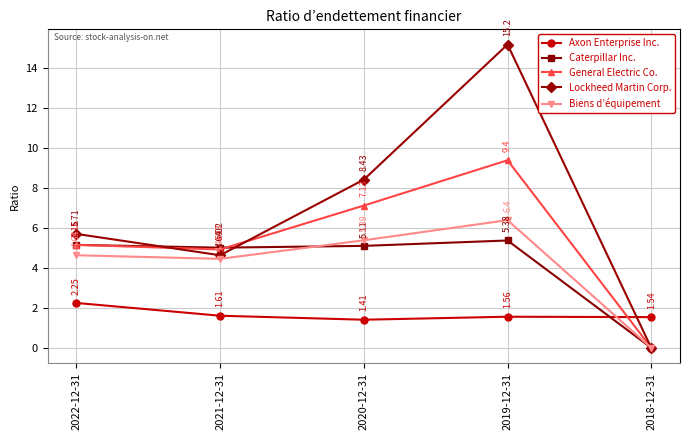

Does the chart have visible grid lines?

Yes